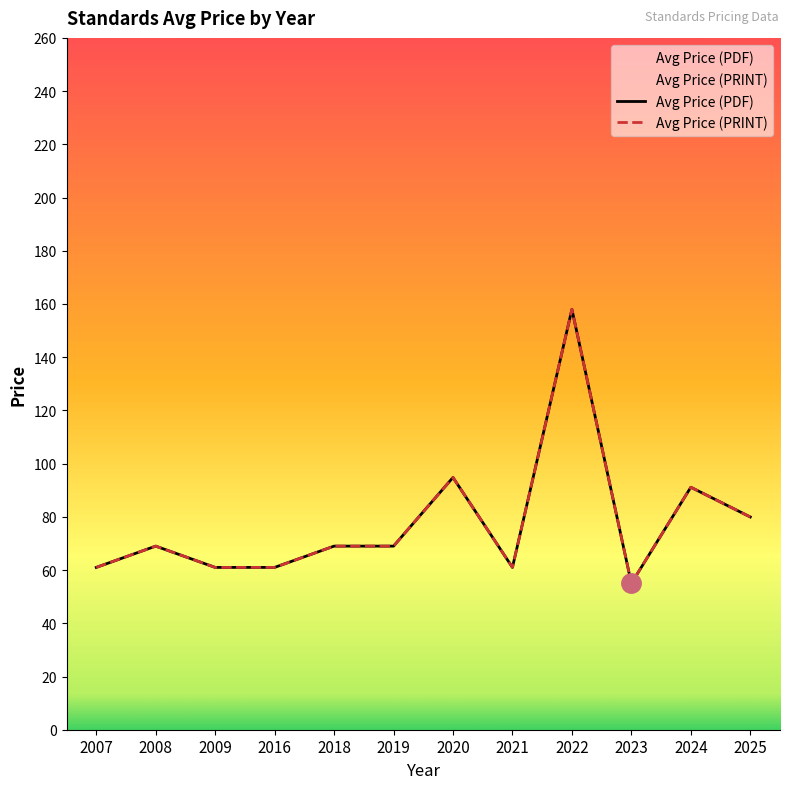

Read the Avg Price (PRINT) value at 2025.

80.0